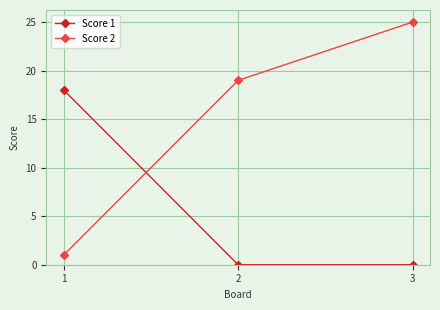

Rank the series at 1 from highest to lowest value.

Score 1, Score 2